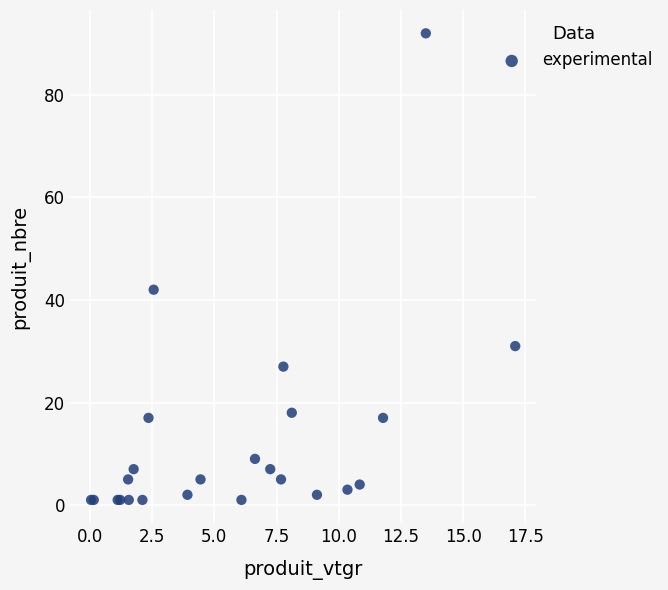

What Y value in the scatter plot is closest to 46?

42